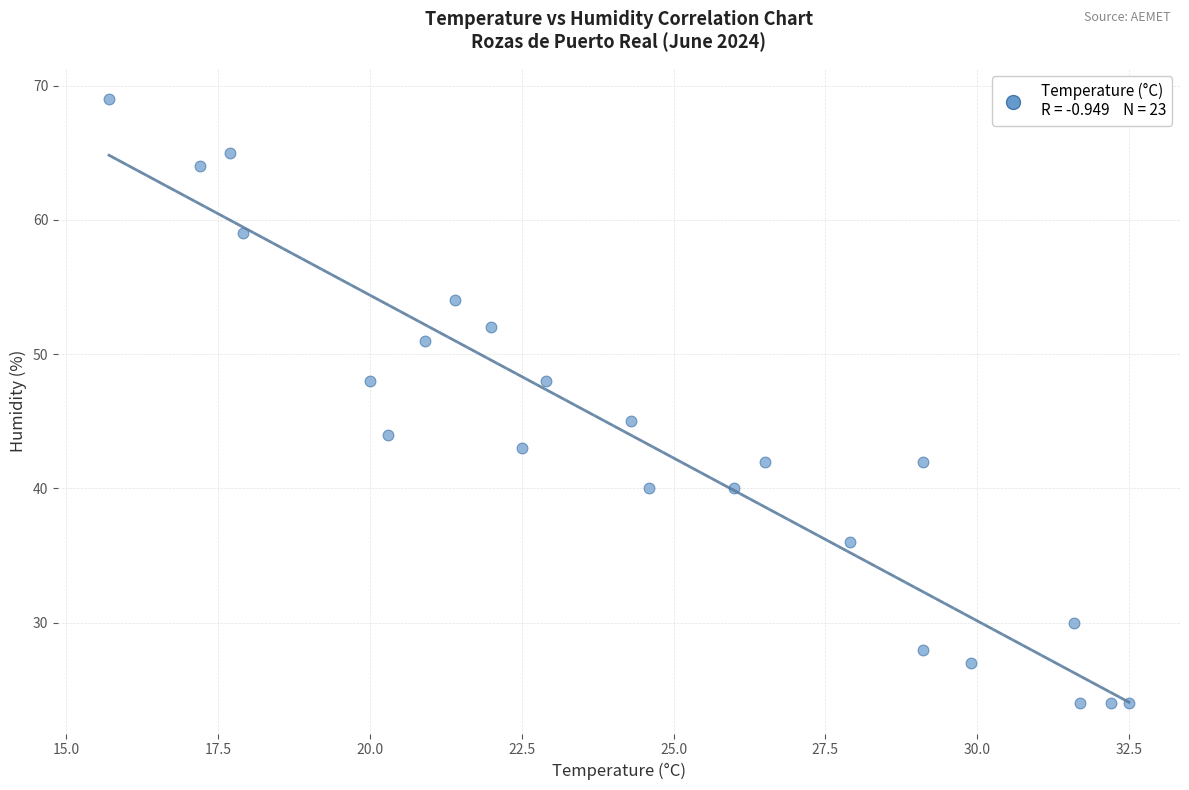

What is the range of Y values (max minus min)?

45